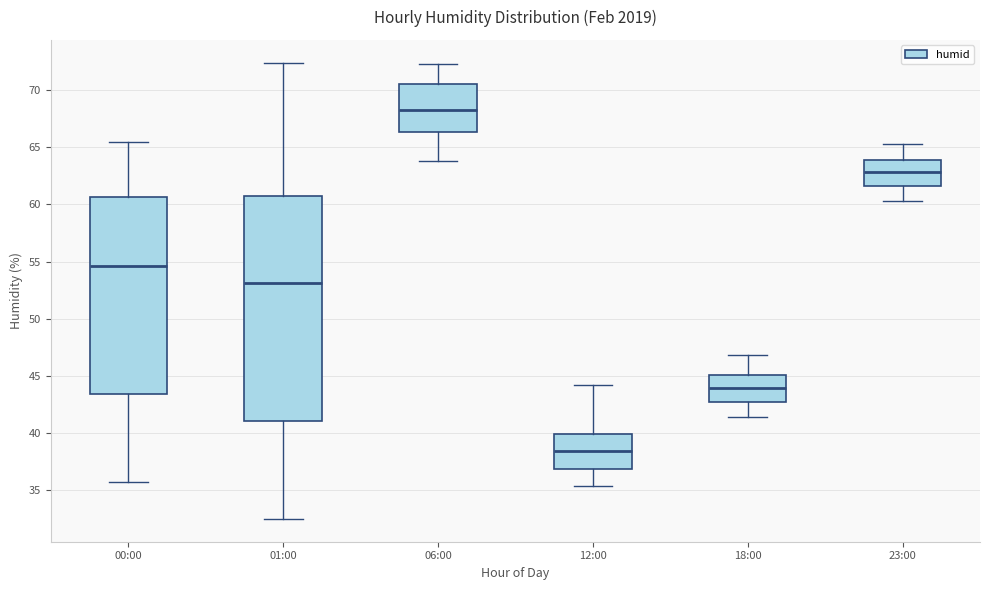

Where does the median line of the box for 01:00 sit on the y-axis? The values are not printed on the chart, so give them approximately, as read against the axis.

53.0